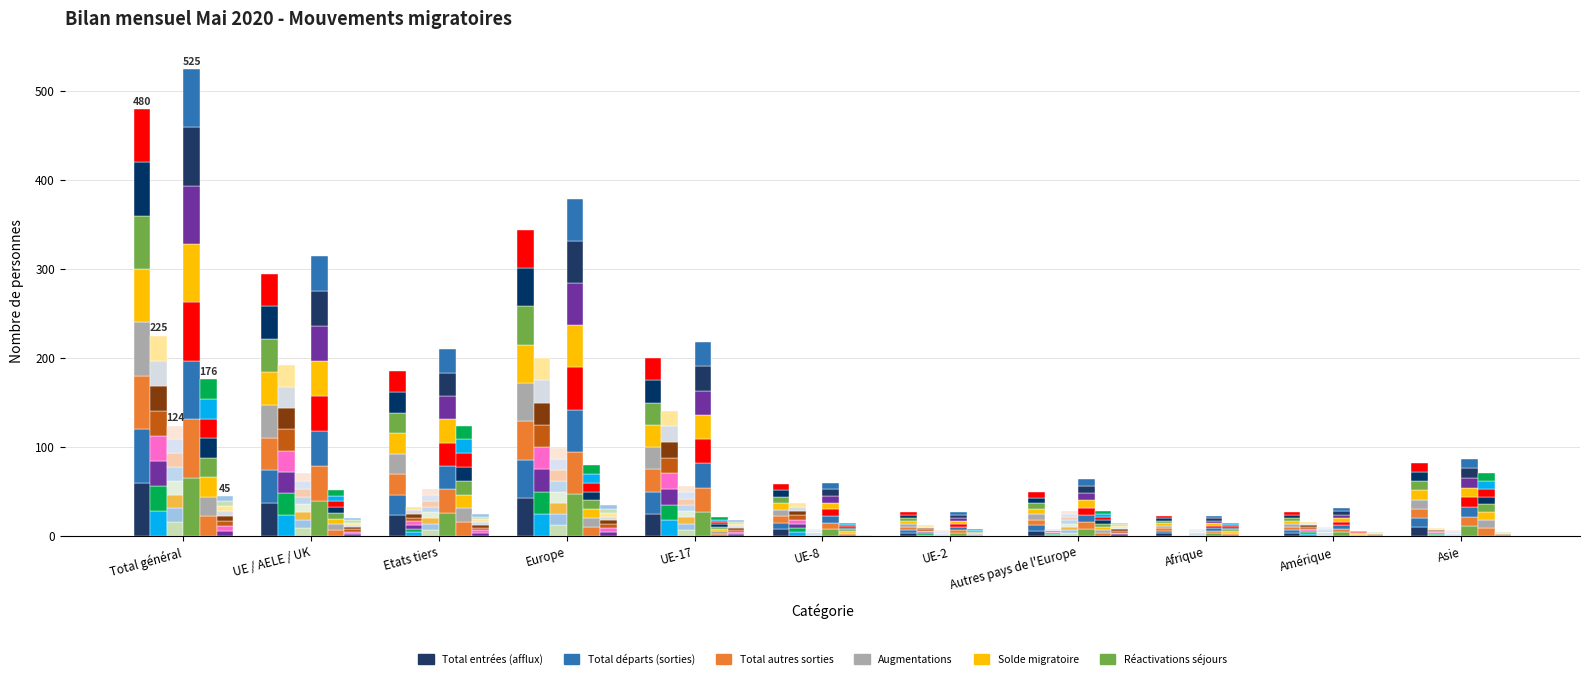

How many groups of bars are there?

11